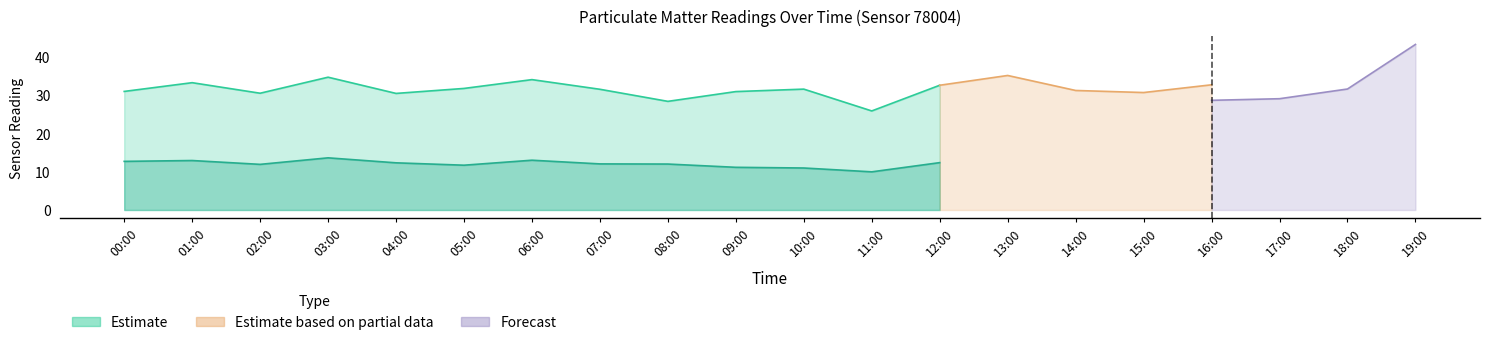

Reading left to right, transcribe all the data shown in this chart.

P1: 30.9	33.2	30.4	34.6	30.4	31.7	34.0	31.5	28.3	30.9	31.5	25.8	32.5	35.1	31.2	30.6	32.6	28.1	28.9	30.6
P2: 12.7	12.9	11.9	13.6	12.3	11.7	13.0	12.0	12.0	11.1	10.9	9.9	12.3	11.8	11.9	11.9	11.3	10.2	11.2	11.6
Forecast_P1: 23.4	34.0	29.9	25.5	16.4	24.1	23.2	21.6	29.4	16.8	22.4	28.7	25.6	36.8	29.1	30.0	28.6	29.0	31.6	43.2